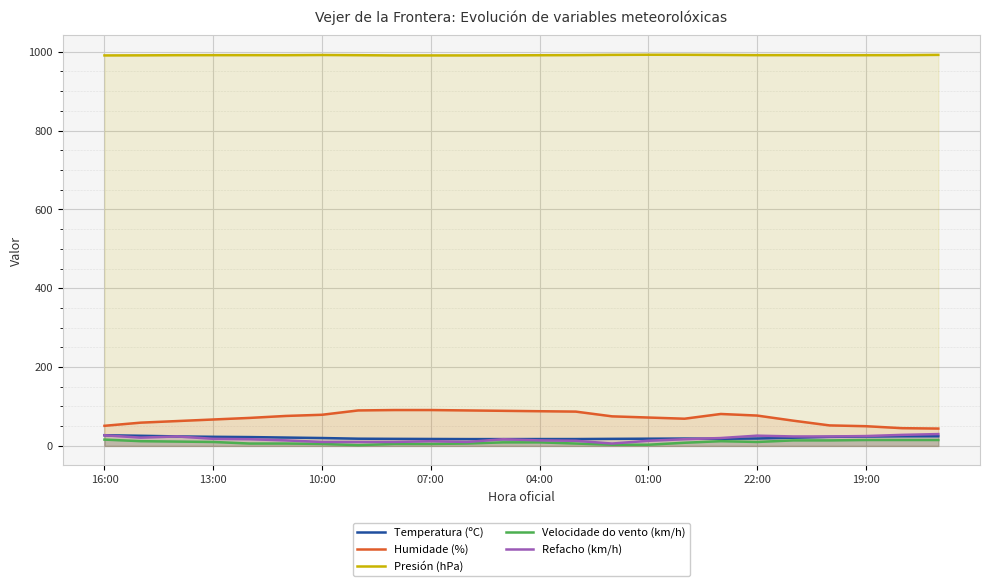

True or false: Presión (hPa) and Refacho (km/h) cross at least once.

False